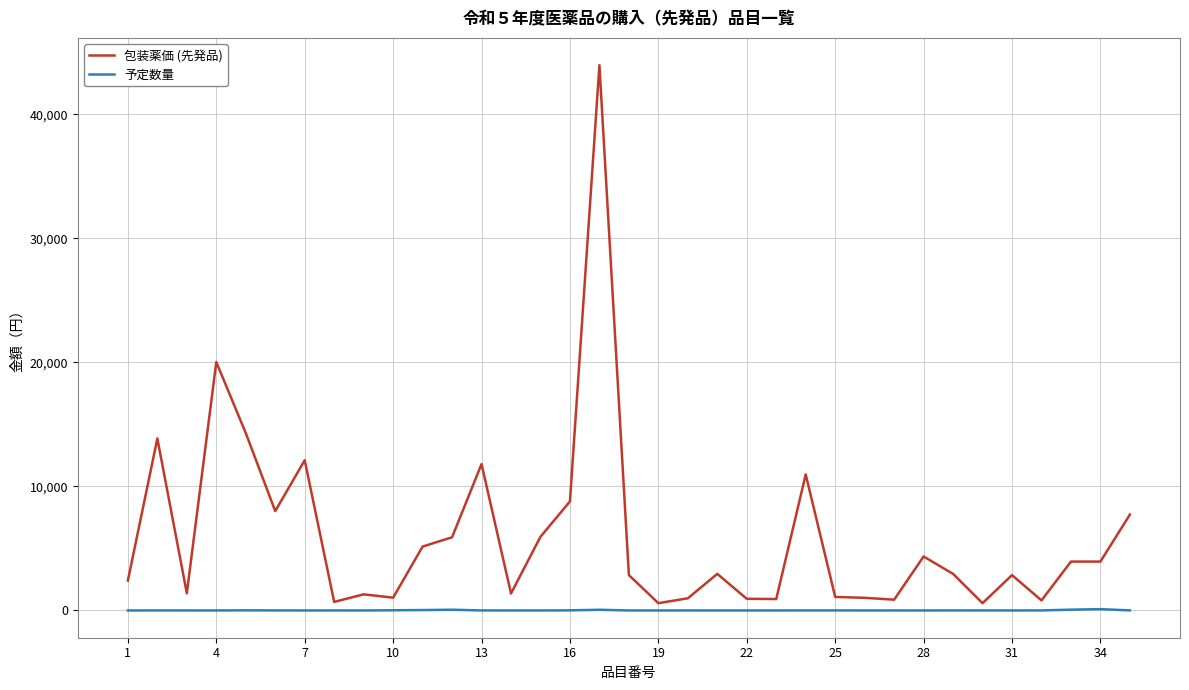

What is the greatest value displayed?

43950